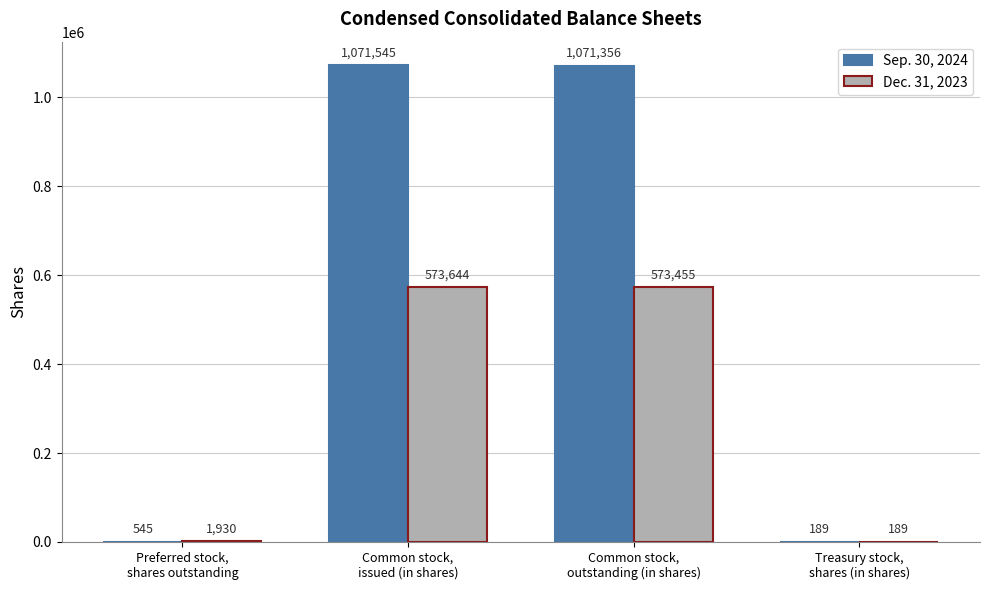

Reading left to right, list all the values displayed in this chart.

Sep. 30, 2024: 545	1071545	1071356	189
Dec. 31, 2023: 1930	573644	573455	189